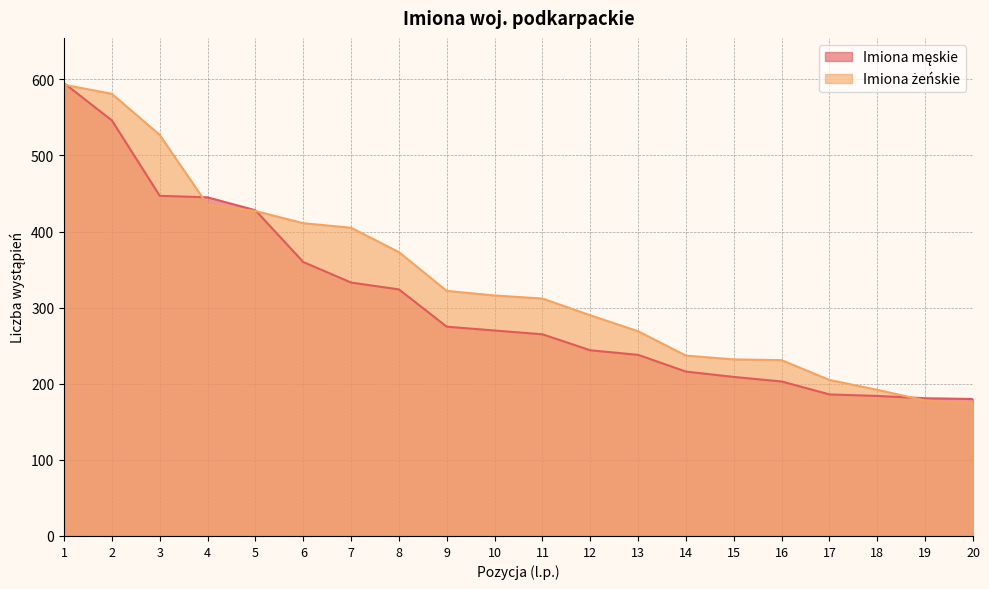

Reading left to right, list all the values displayed in this chart.

Imiona męskie: 1=595	2=546	3=447	4=445	5=428	6=360	7=333	8=324	9=275	10=270	11=265	12=244	13=238	14=216	15=209	16=203	17=186	18=184	19=181	20=180
Imiona żeńskie: 1=593	2=581	3=527	4=435	5=427	6=411	7=405	8=373	9=322	10=316	11=312	12=290	13=269	14=237	15=232	16=231	17=205	18=192	19=178	20=174